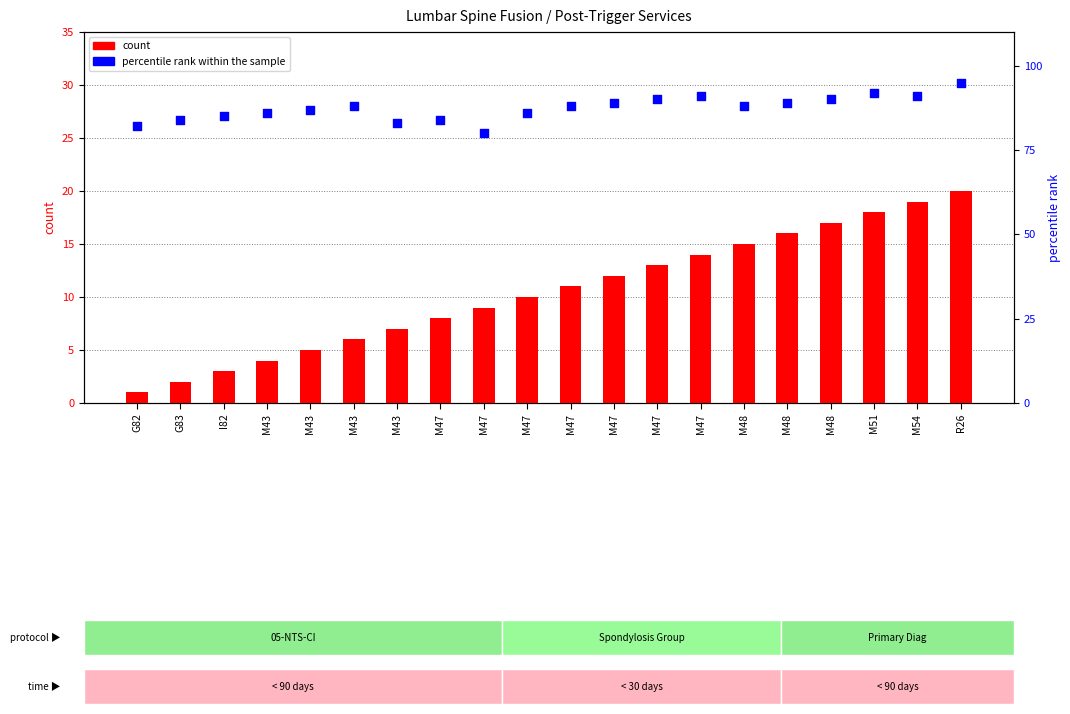

What are all the series names shown in the legend?

count, percentile rank within the sample